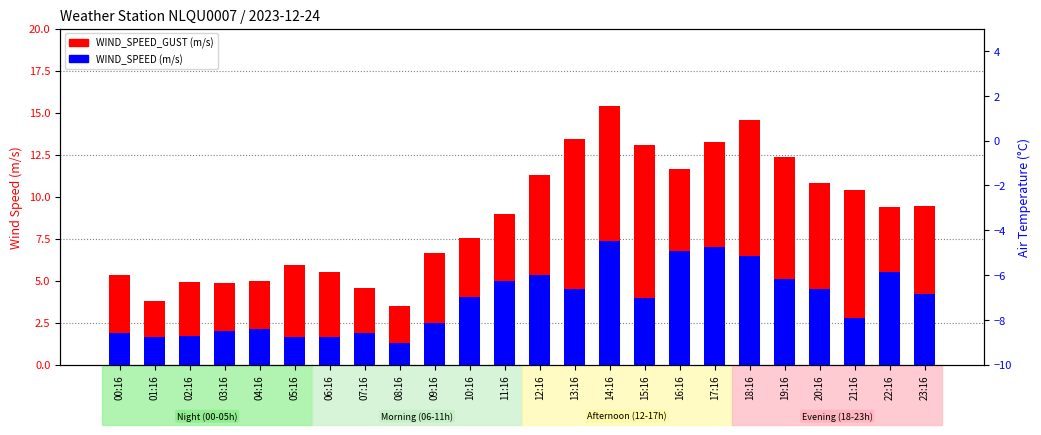

Reading right to left, what are all the values shown in this chart?

WIND_SPEED_GUST: 9.4	9.4	10.4	10.8	12.4	14.6	13.2	11.6	13.1	15.4	13.4	11.3	9.0	7.5	6.6	3.5	4.6	5.5	5.9	5.0	4.9	4.9	3.8	5.3
WIND_SPEED: 4.2	5.5	2.8	4.5	5.1	6.5	7.0	6.8	4.0	7.3	4.5	5.3	5.0	4.0	2.5	1.3	1.9	1.6	1.6	2.1	2.0	1.7	1.7	1.9